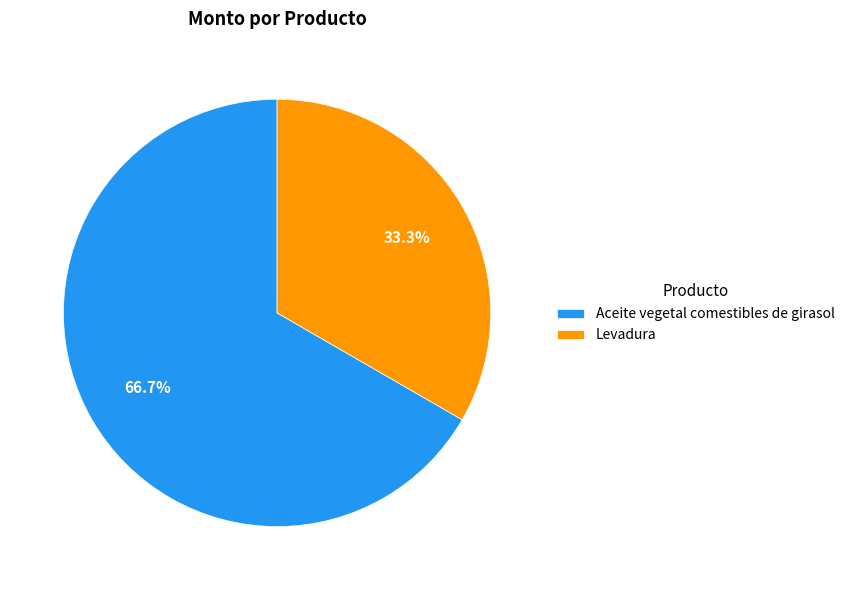

To the nearest percent, what percentage of the pie is Levadura?

33%